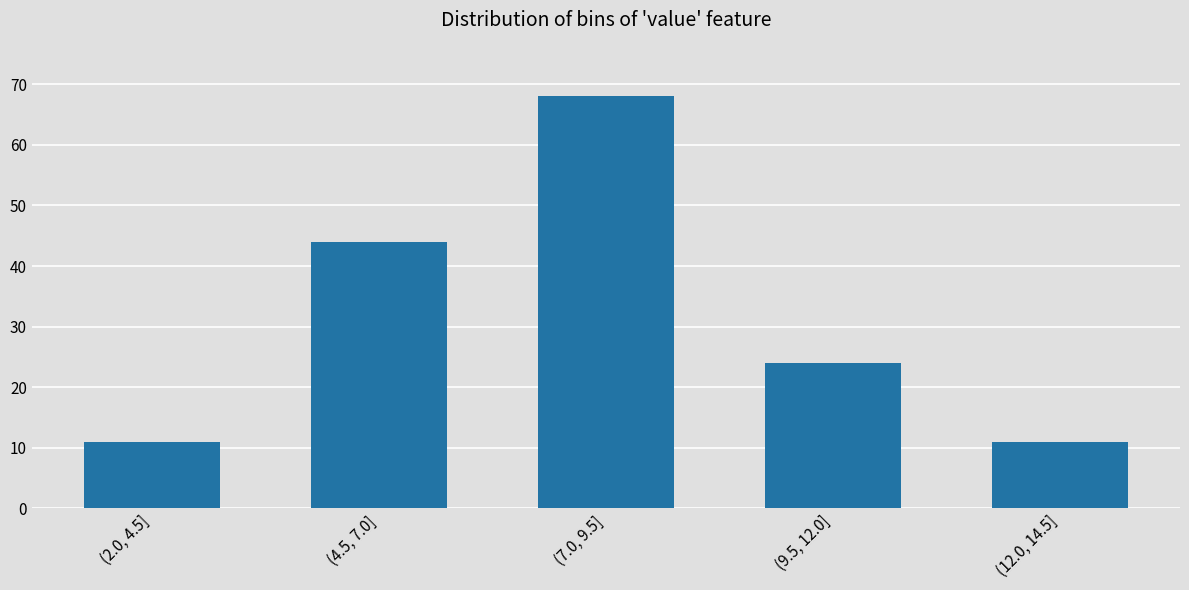

Reading left to right, list all the values displayed in this chart.

11	44	68	24	11